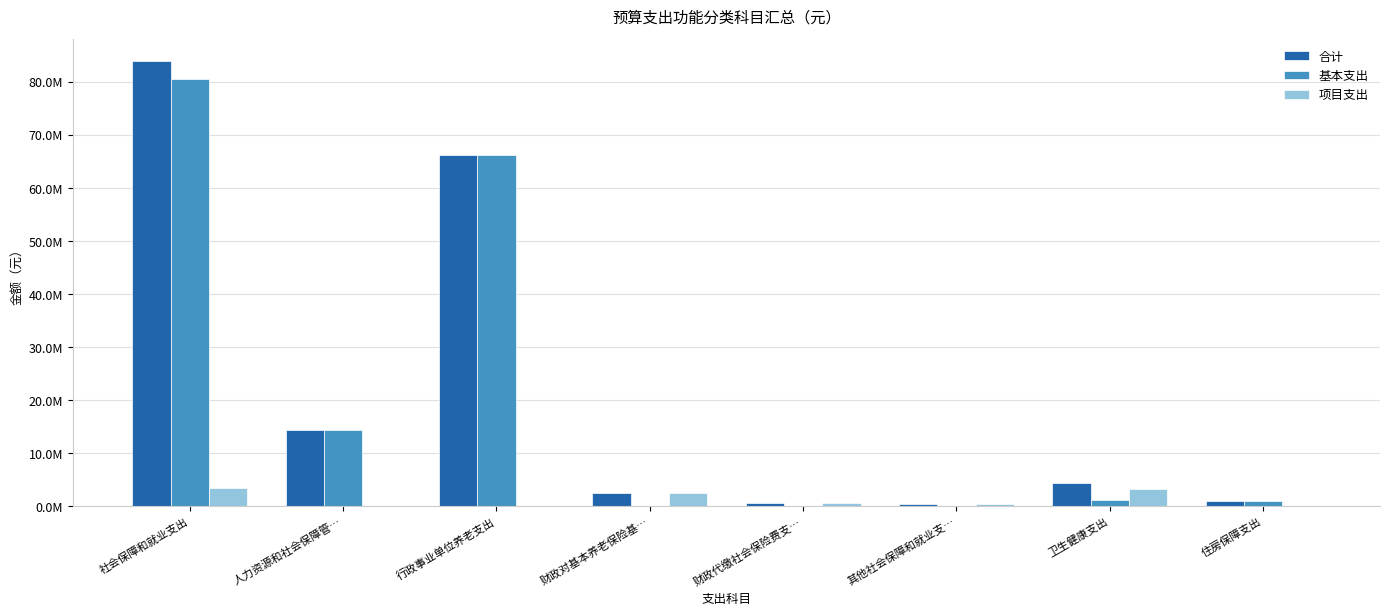

What are all the series names shown in the legend?

合计, 基本支出, 项目支出